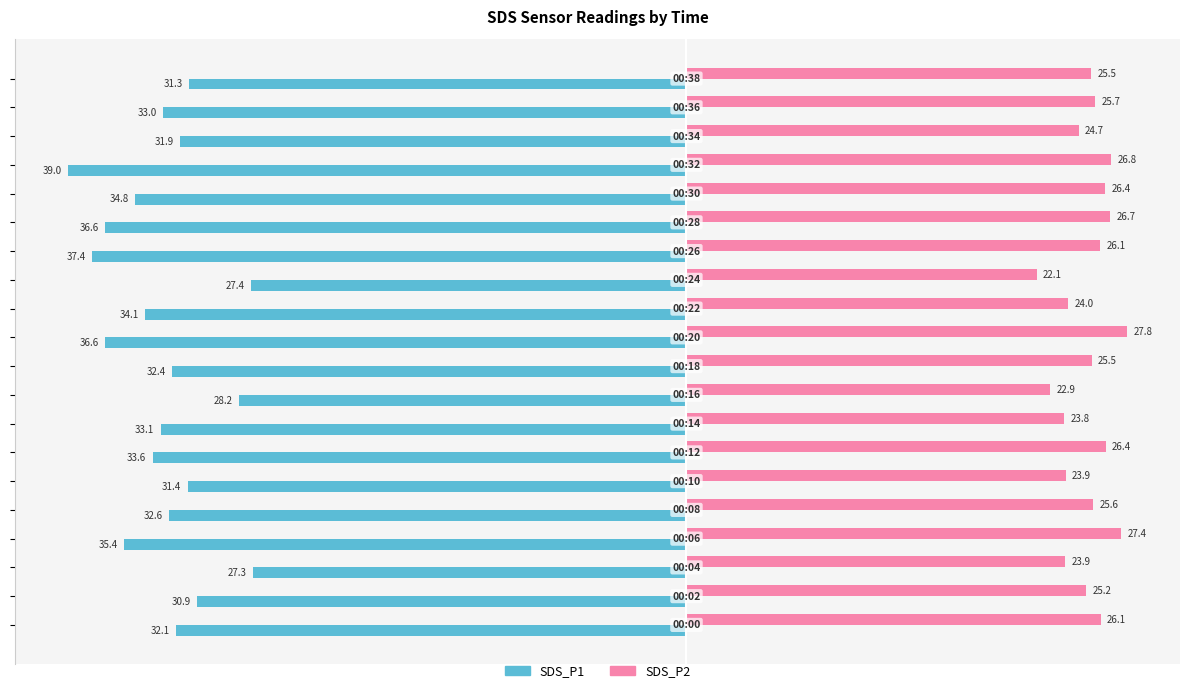

What is the smallest value displayed?

-39.0